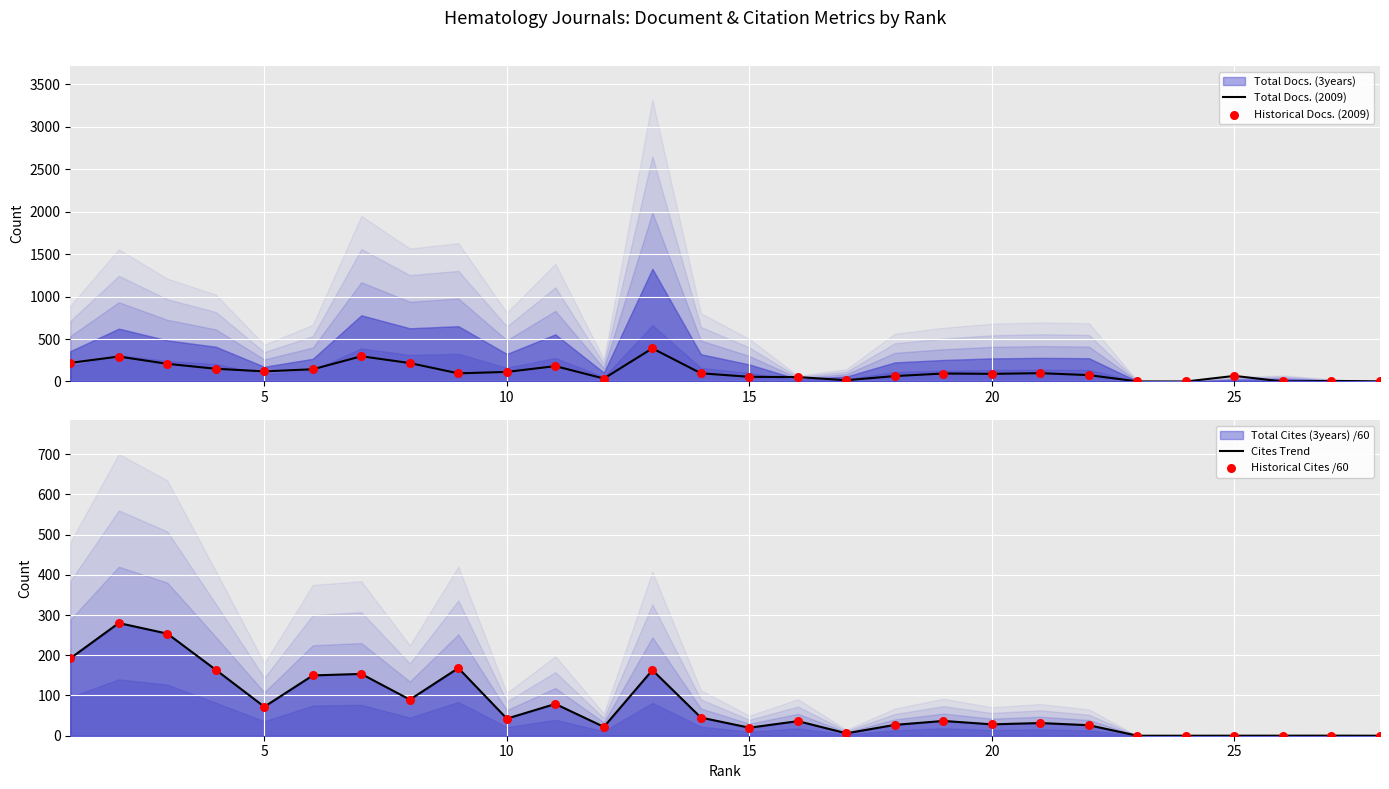

Which series reaches the minimum Y coordinate?

Total Docs. (2009)